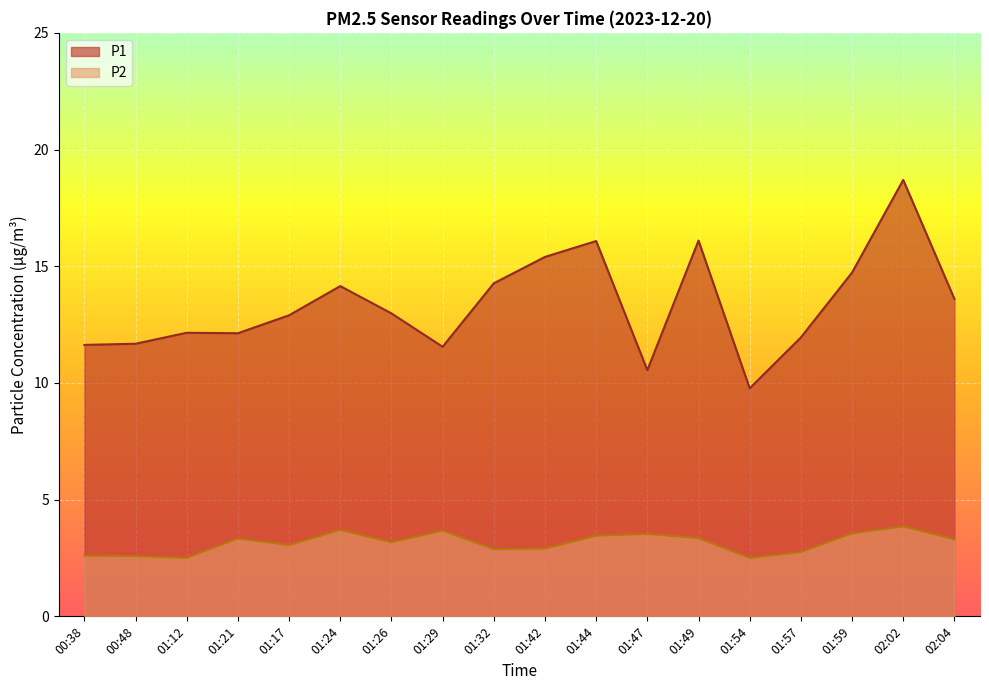

The value of P1 at 00:48 is 11.7. True or false?

True